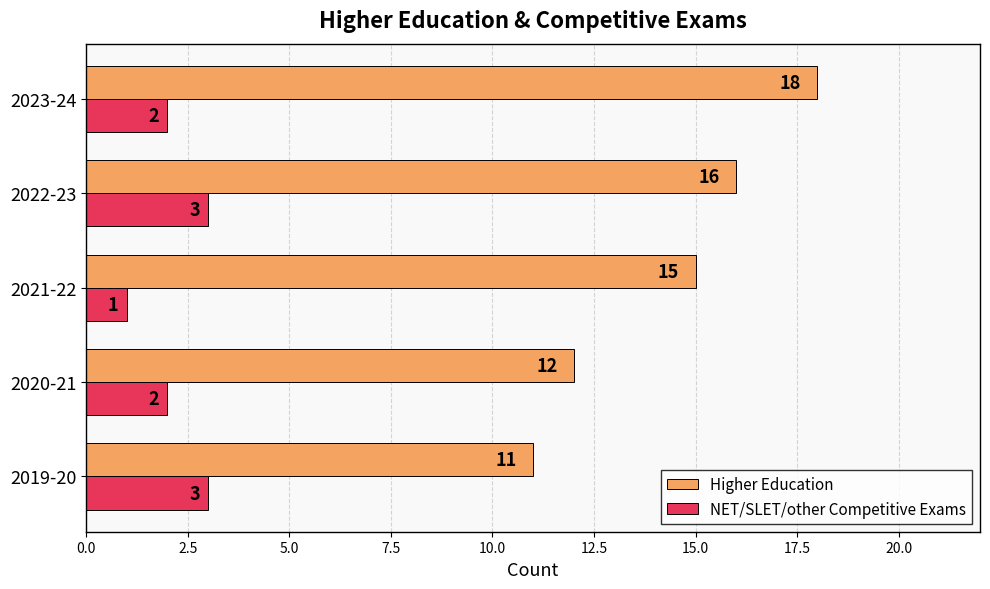

List the labels in order of Higher Education value, largest first.

2023-24, 2022-23, 2021-22, 2020-21, 2019-20